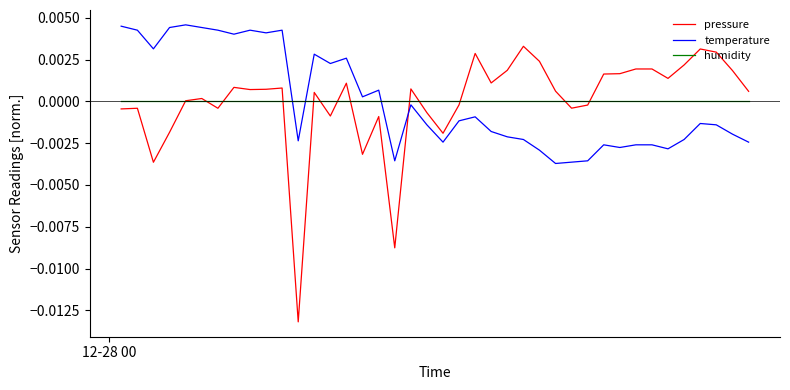

True or false: humidity and temperature cross at least once.

True